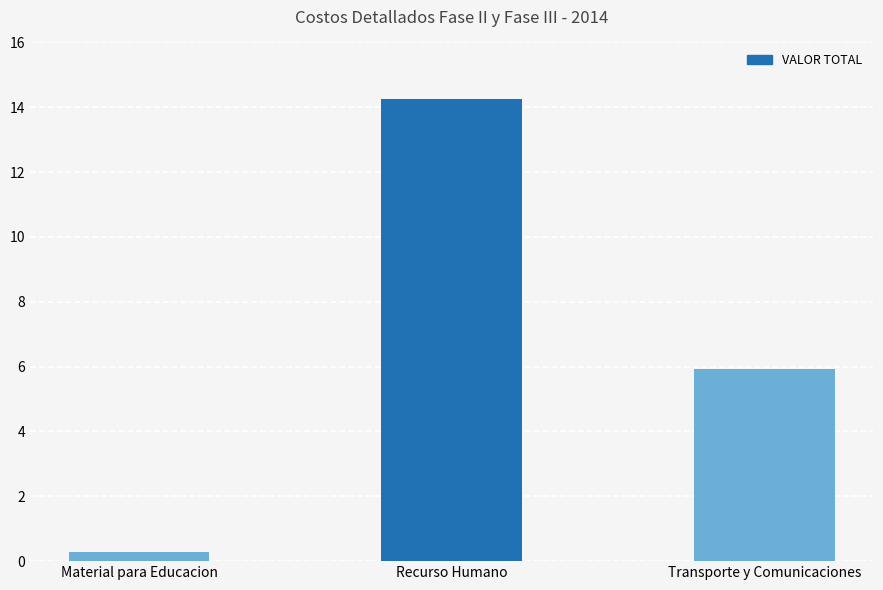

Rank the categories by value from lowest to highest.

Material para Educacion, Transporte y Comunicaciones, Recurso Humano